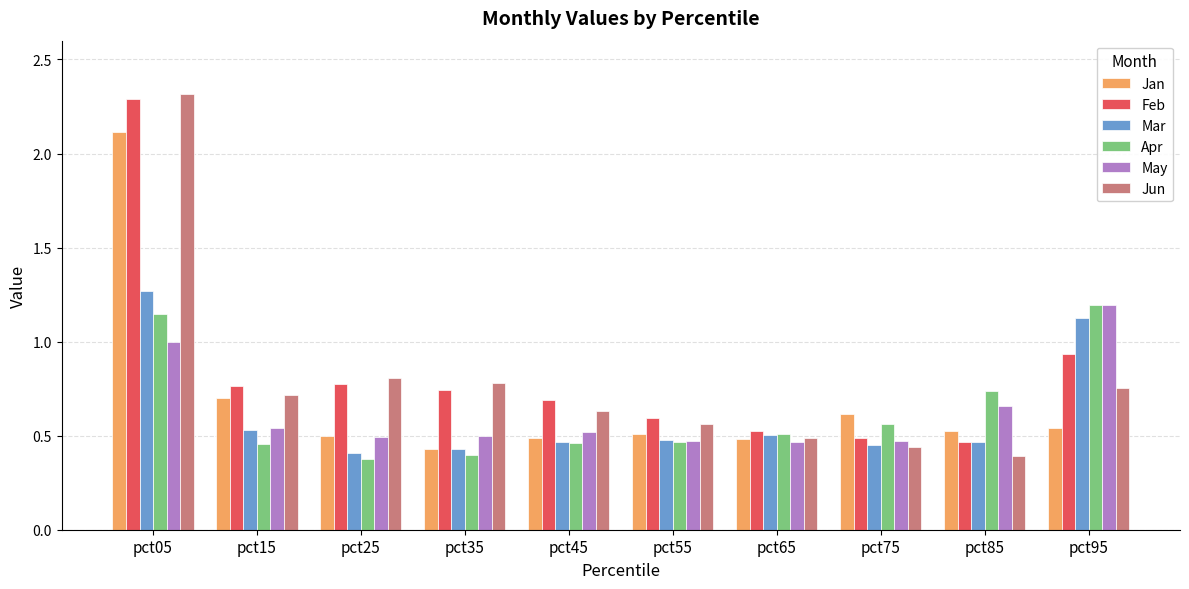

The value of Feb at pct45 is 0.7. True or false?

True